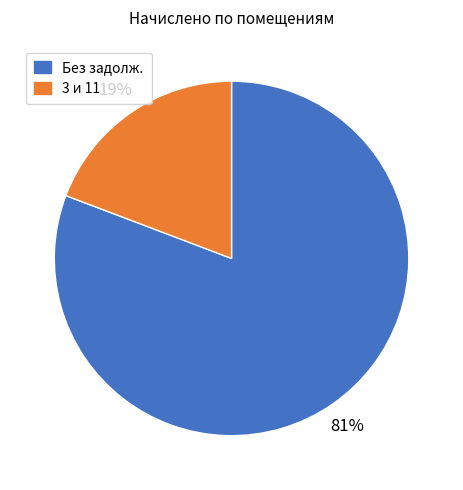

The 3 и 11 slice represents 6% of the pie. True or false?

False